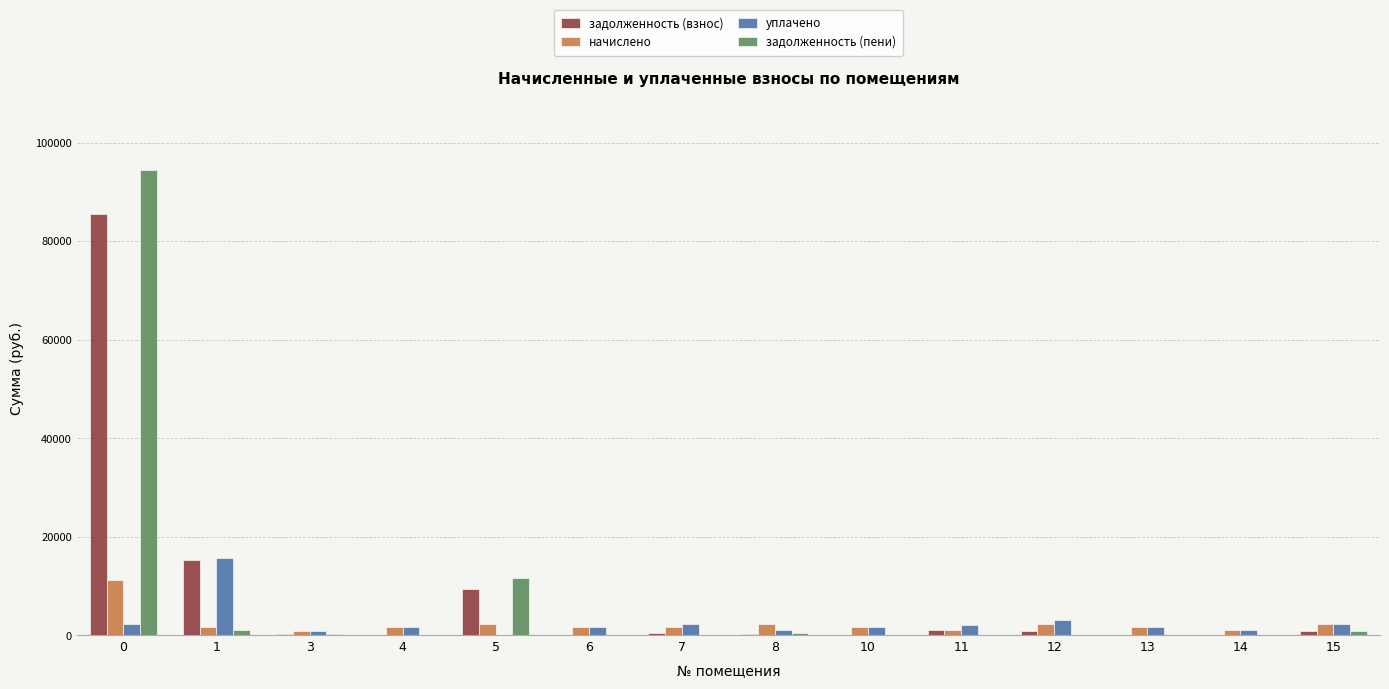

What is the maximum value for начислено?

11142.1